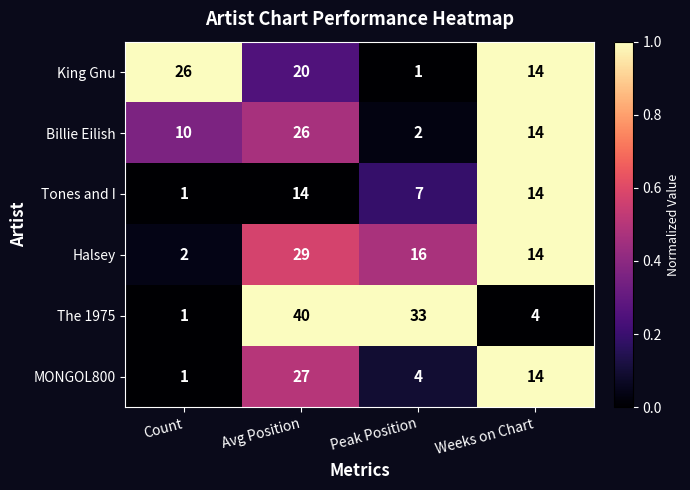

What is the sum of all Halsey values?

61